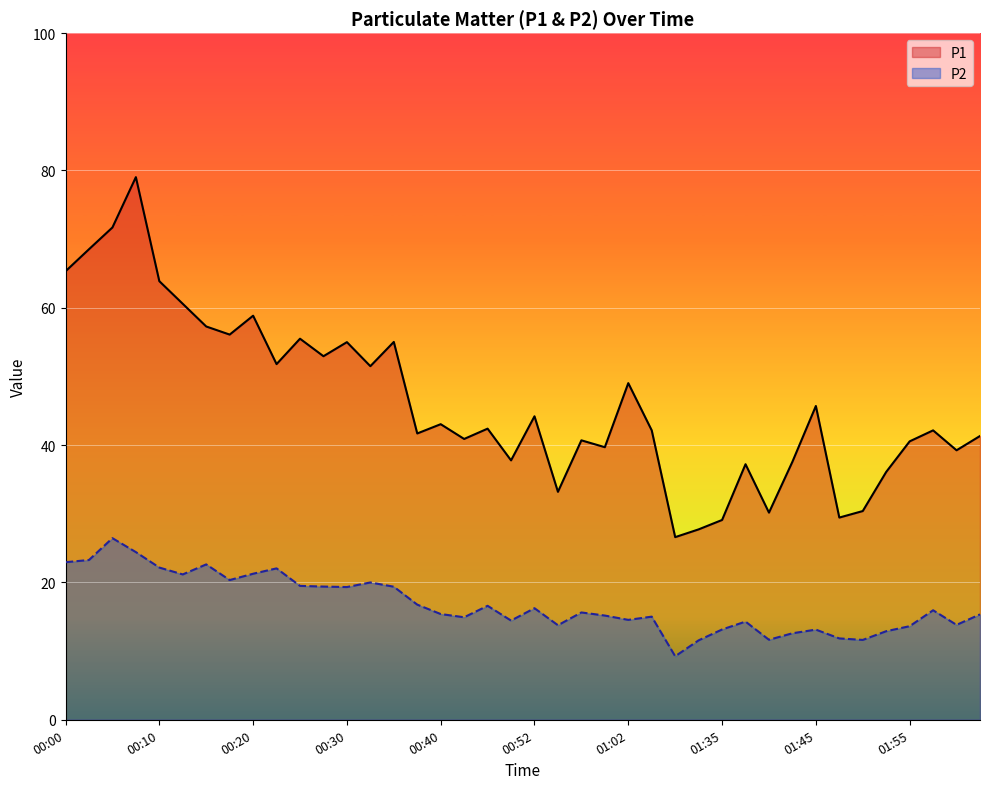

Reading left to right, what are all the values shown in this chart?

P1: 65.3	68.5	71.7	79.0	63.9	60.6	57.3	56.1	58.9	51.8	55.5	53.0	55.0	51.5	55.0	41.7	43.0	40.9	42.4	37.8	44.2	33.2	40.7	39.7	49.0	42.1	26.6	27.7	29.1	37.2	30.2	37.6	45.7	29.4	30.4	36.1	40.5	42.1	39.2	41.3
P2: 22.9	23.3	26.4	24.4	22.2	21.2	22.6	20.4	21.3	22.1	19.5	19.4	19.3	20.0	19.4	16.8	15.4	14.9	16.6	14.4	16.2	13.8	15.6	15.2	14.6	15.0	9.2	11.6	13.2	14.3	11.7	12.6	13.1	11.8	11.6	12.9	13.6	15.9	13.8	15.3